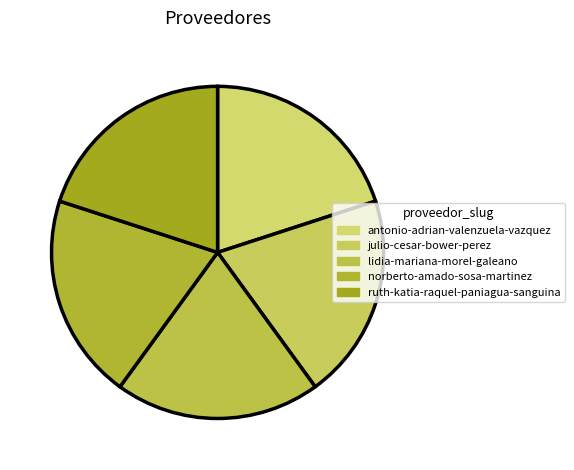

The norberto-amado-sosa-martinez slice represents 20% of the pie. True or false?

True